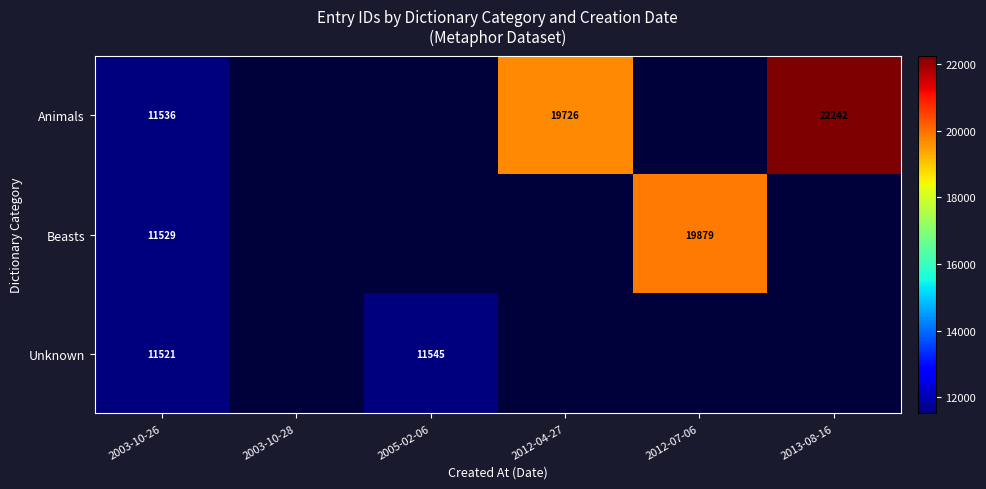

The Beasts series shows 19879 at 2012-07-06. True or false?

True